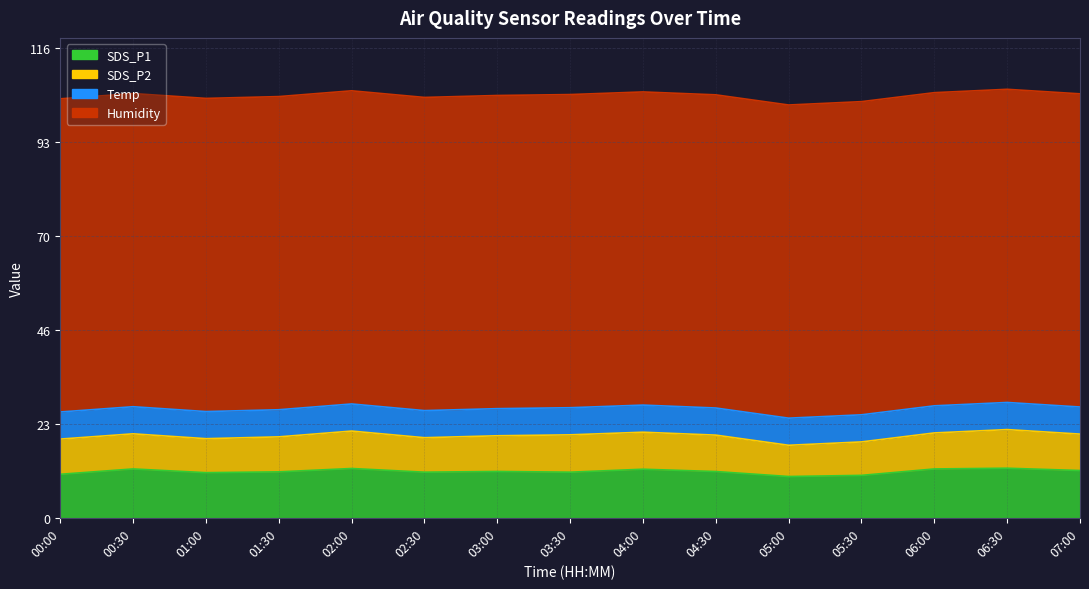

How many values in the SDS_P1 series exceed 11?

12